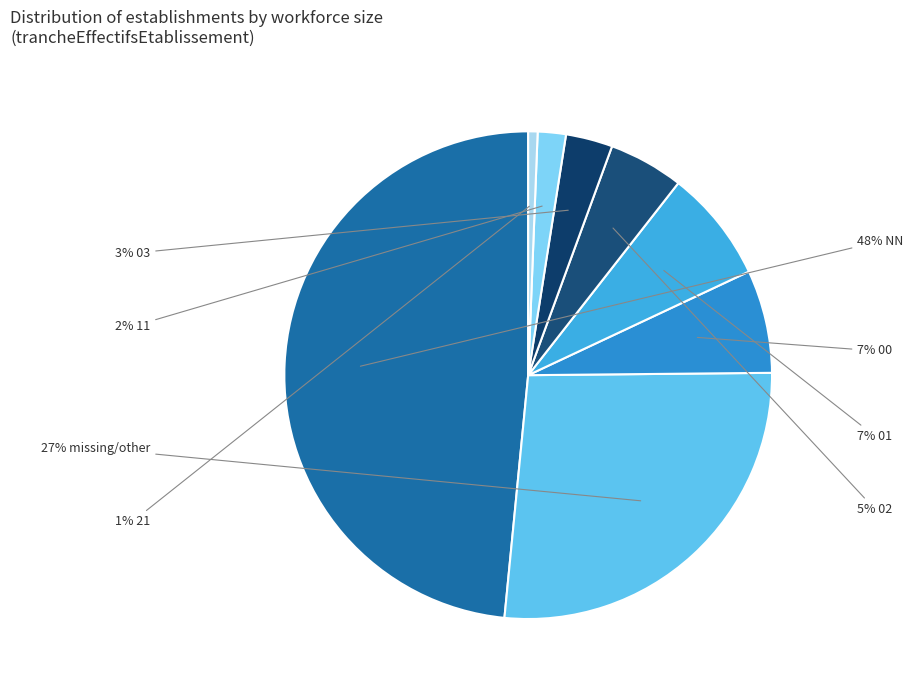

How many segments does this pie chart have?

8